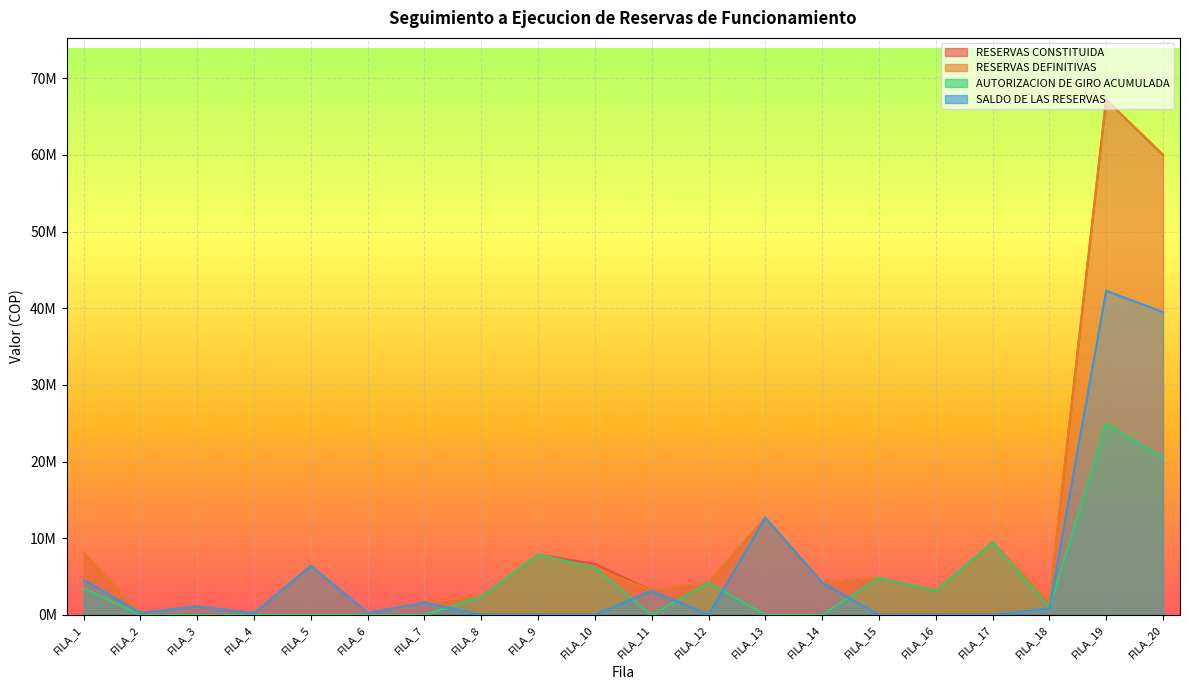

Reading left to right, what are all the values shown in this chart?

RESERVAS CONSTITUIDA: 8050000	245000	1102500	210000	6400000	245000	1600000	2380000	7850001	6666667	3150000	4200000	12666667	4200000	4833333	3150000	9450000	1755766	67200000	60000000
RESERVAS DEFINITIVAS: 8050000	245000	1102500	210000	6400000	245000	1600000	2380000	7850001	6133334	3150000	4200000	12666667	4200000	4833333	3150000	9450000	1755766	67200000	60000000
AUTORIZACION DE GIRO ACUMULADA: 3500000	0	0	0	0	0	0	2380000	7850001	6133334	0	4200000	0	0	4833333	3150000	9450000	929678	24920000	20500000
SALDO DE LAS RESERVAS: 4550000	245000	1102500	210000	6400000	245000	1600000	0	0	0	3150000	0	12666667	4200000	0	0	0	826088	42280000	39500000